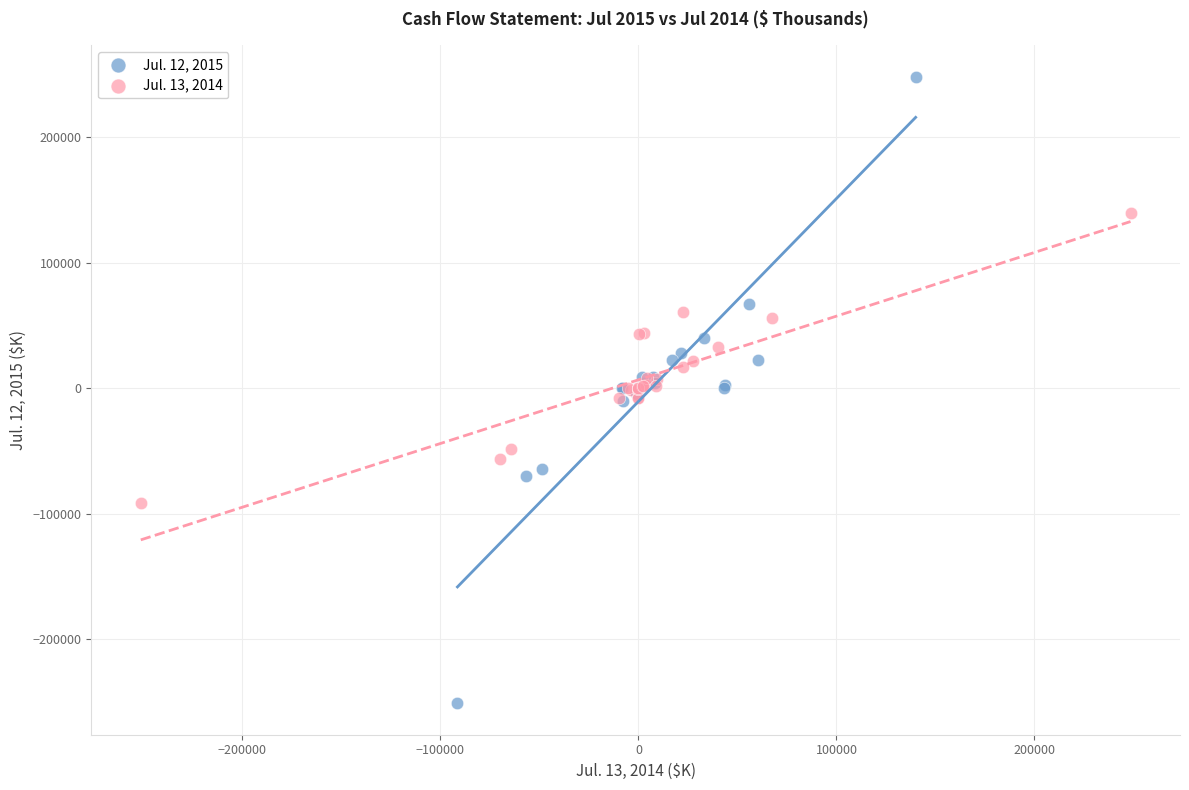

Which series has the largest Y range (max minus min)?

Jul. 12, 2015